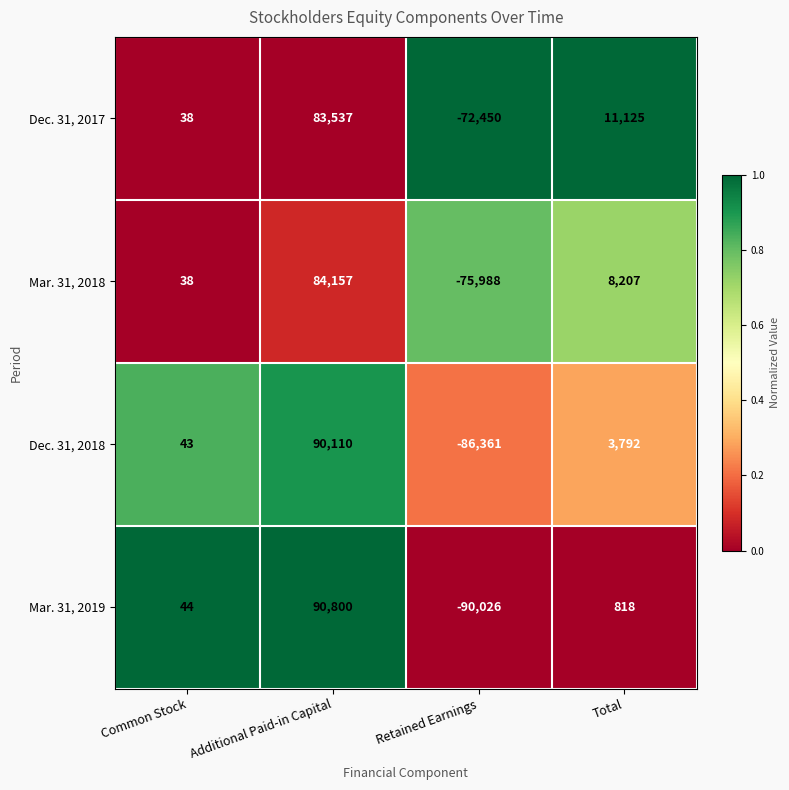

At Retained Earnings, list the series in order from smallest to largest.

Mar. 31, 2019, Dec. 31, 2018, Mar. 31, 2018, Dec. 31, 2017